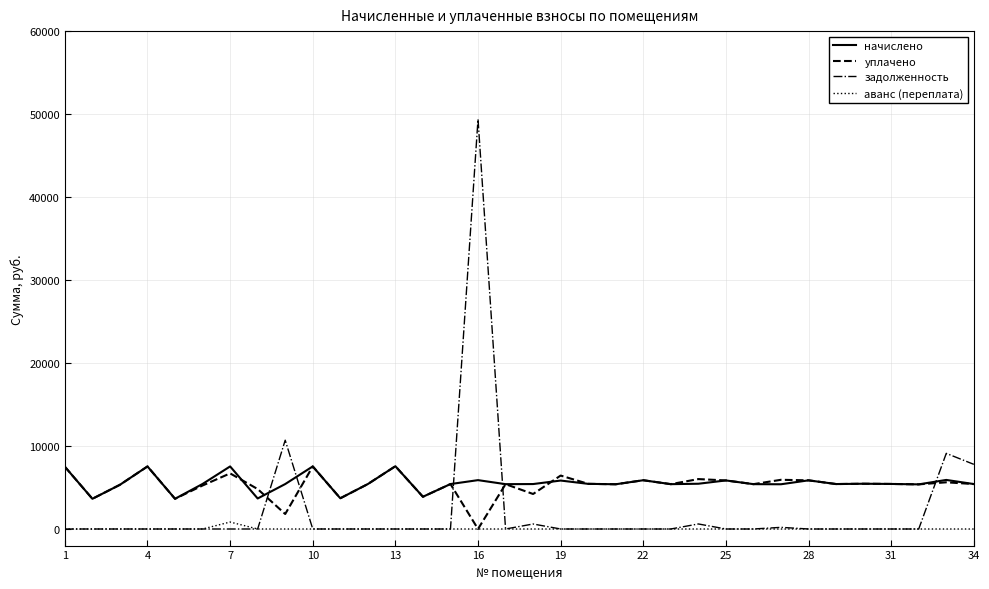

Which series has the widest spread of values?

задолженность